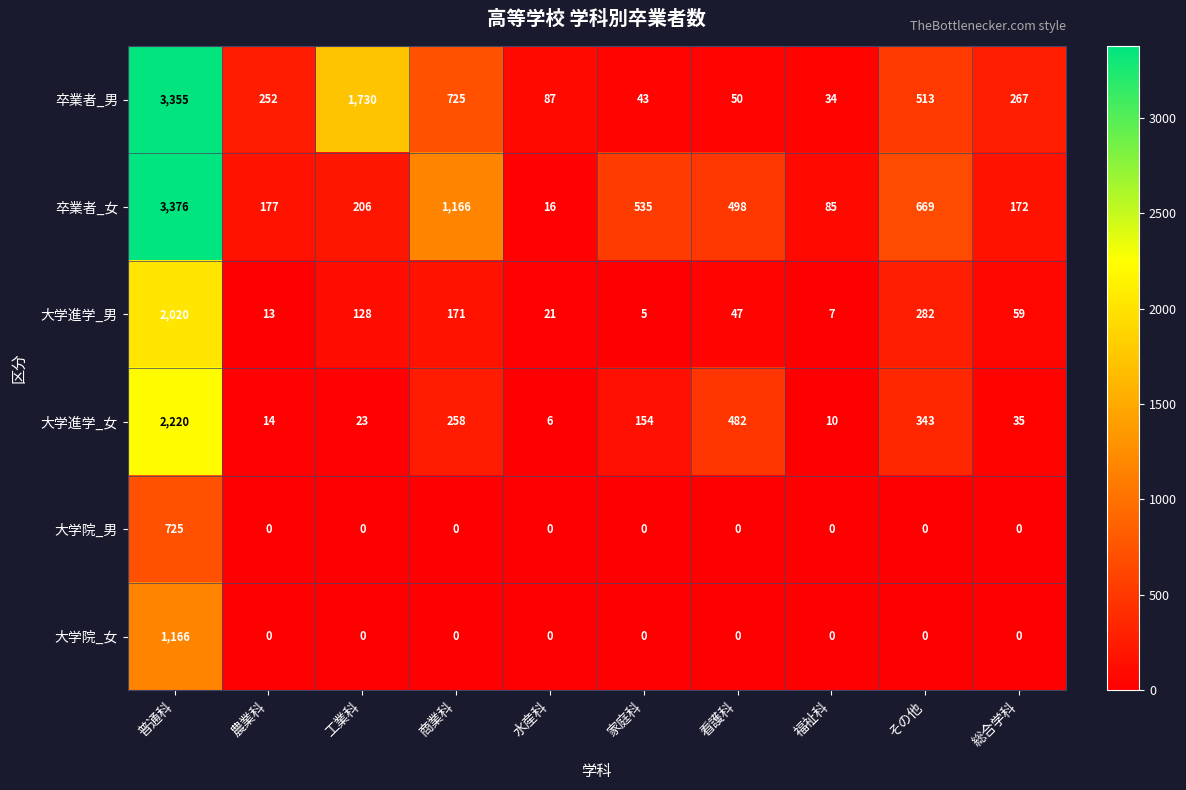

What is the difference between the 大学進学_男 values at 総合学科 and 農業科?

46